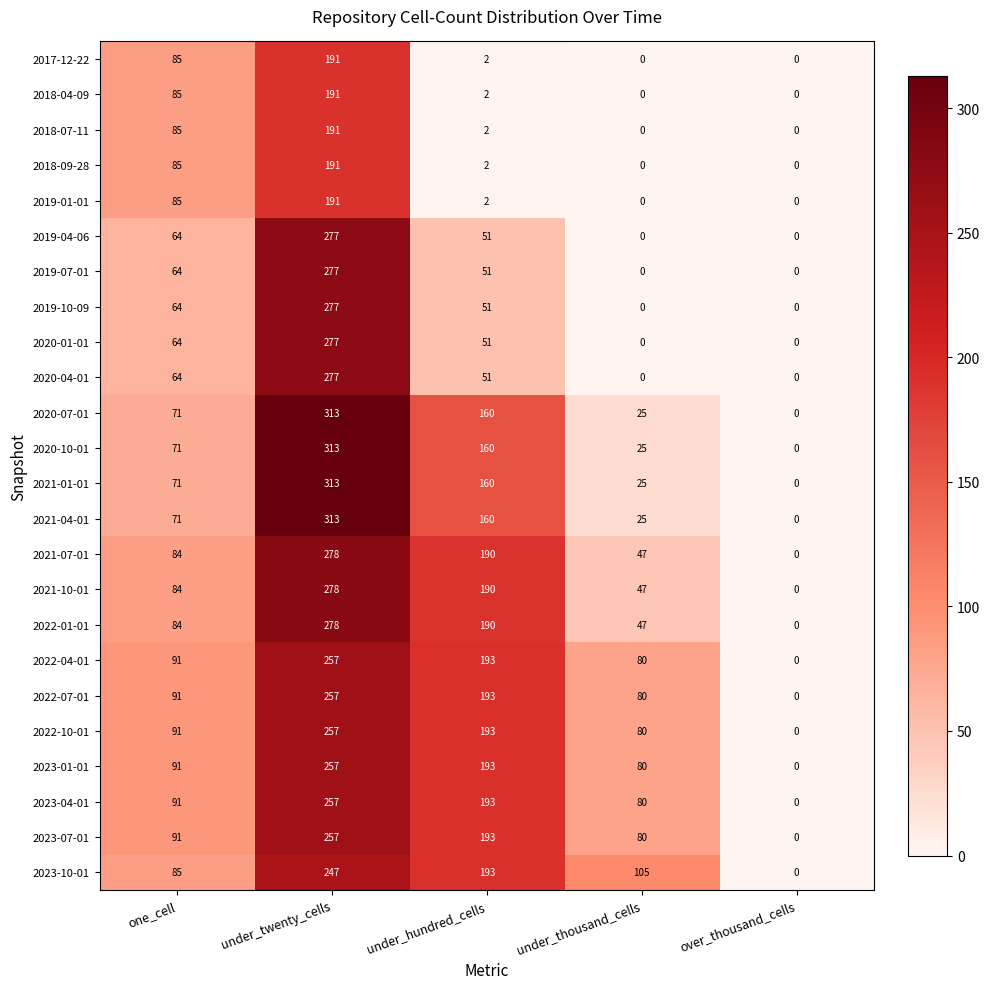

What is the spread (max minus min) of values at under_hundred_cells?

191